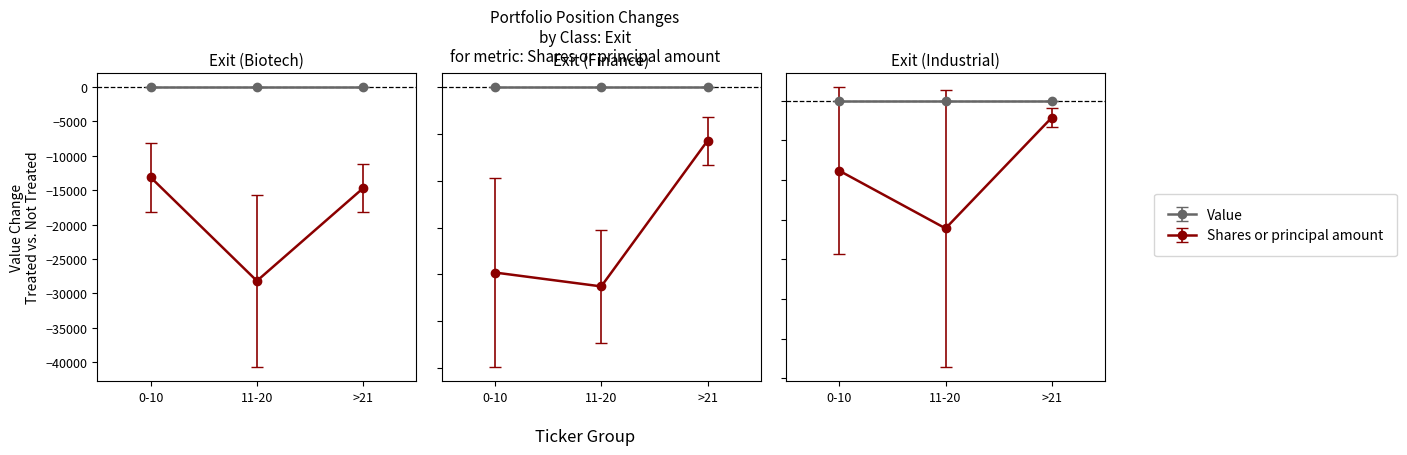

True or false: Shares or principal amount and Value cross at least once.

False